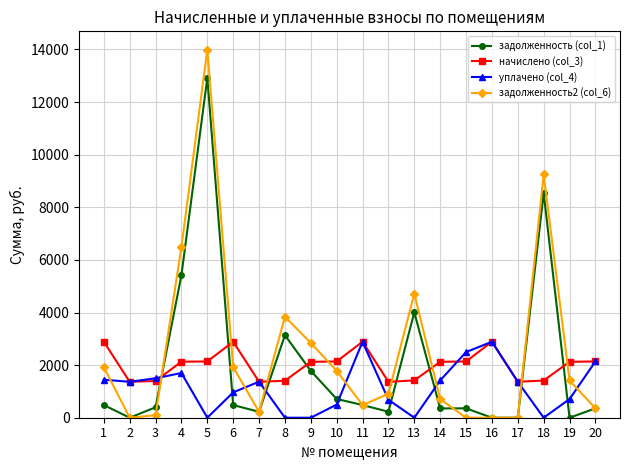

What is the value of the задолженность2 (col_6) point at the 8th from the left?

3840.3